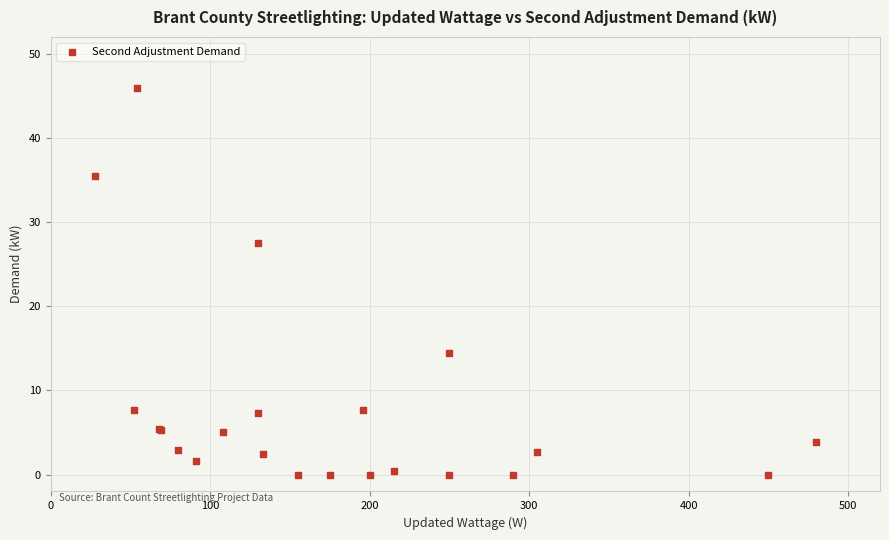

What Y value in the scatter plot is closest to 22?

27.6